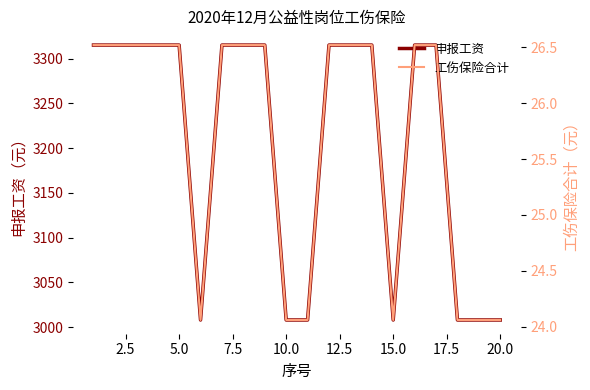

List the series in order of their peak value, lowest first.

工伤保险合计, 申报工资